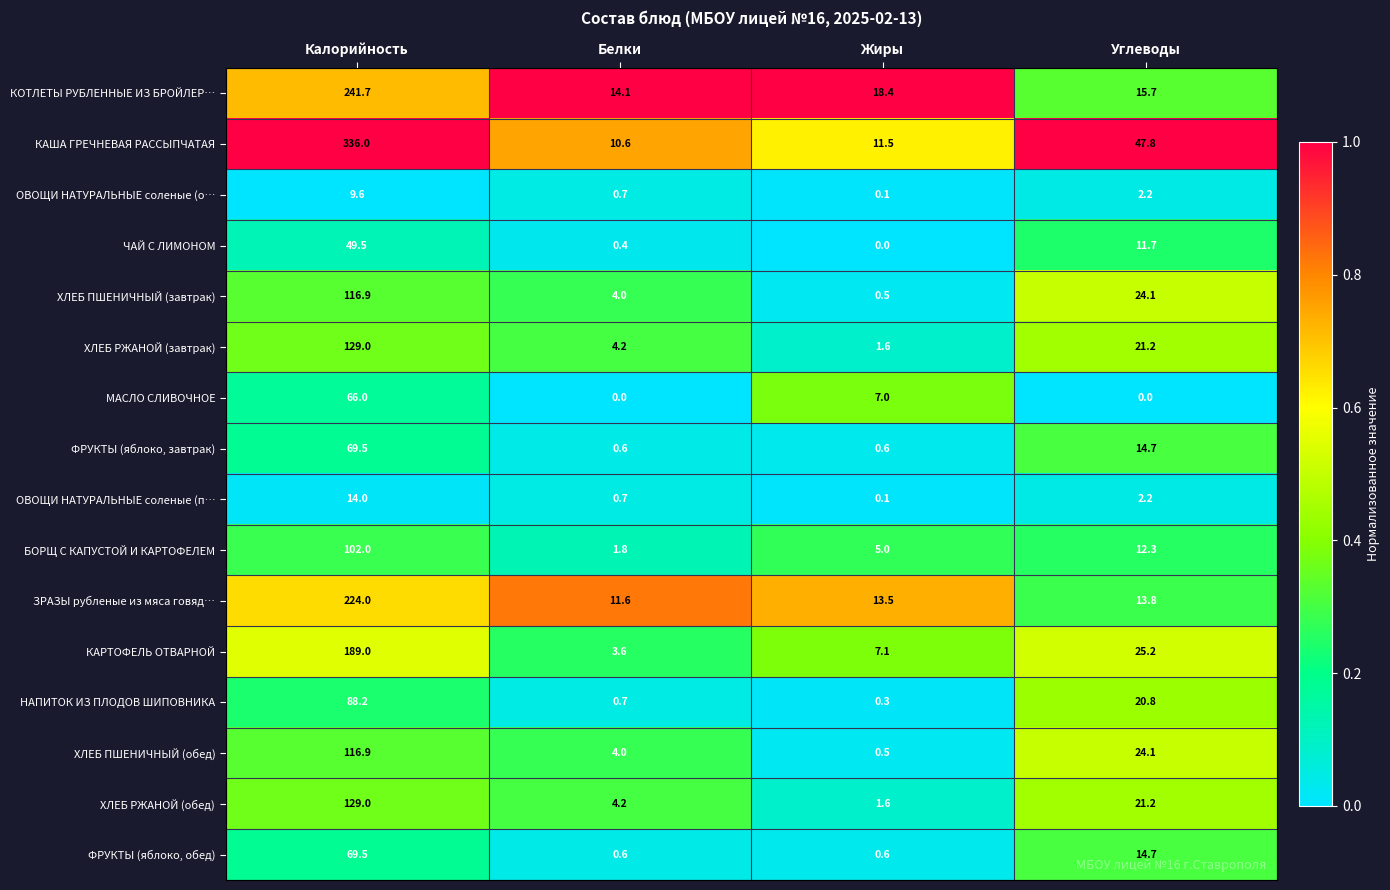

What is the greatest value displayed?

336.0